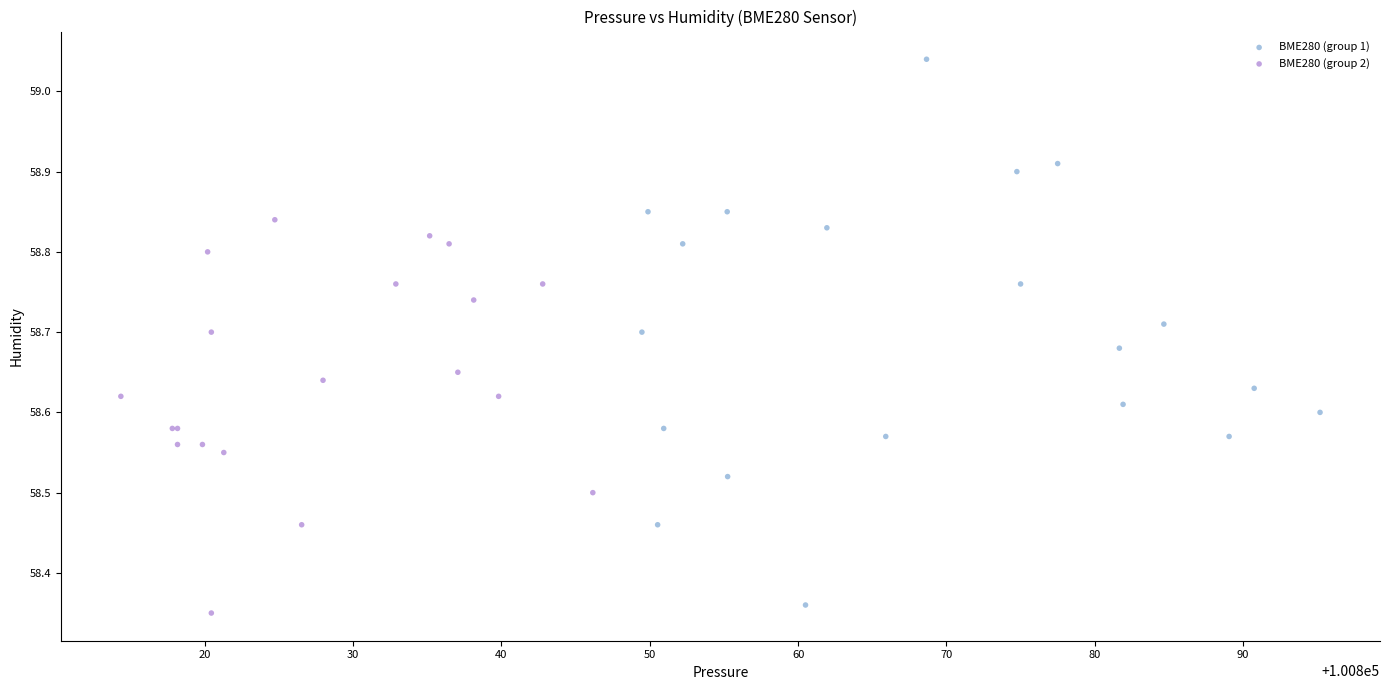

Which series reaches the minimum Y coordinate?

BME280 (group 2)